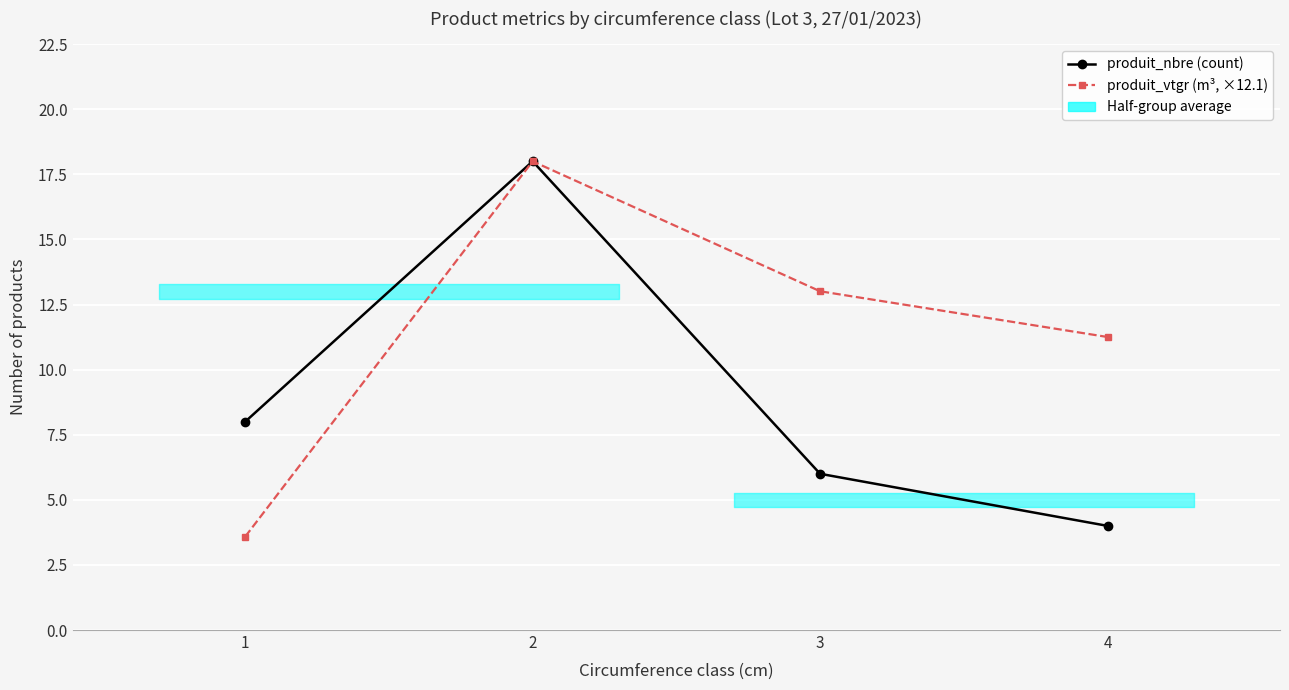

What is the difference between the second highest and second lowest values in the produit_nbre (count) series?

2.0